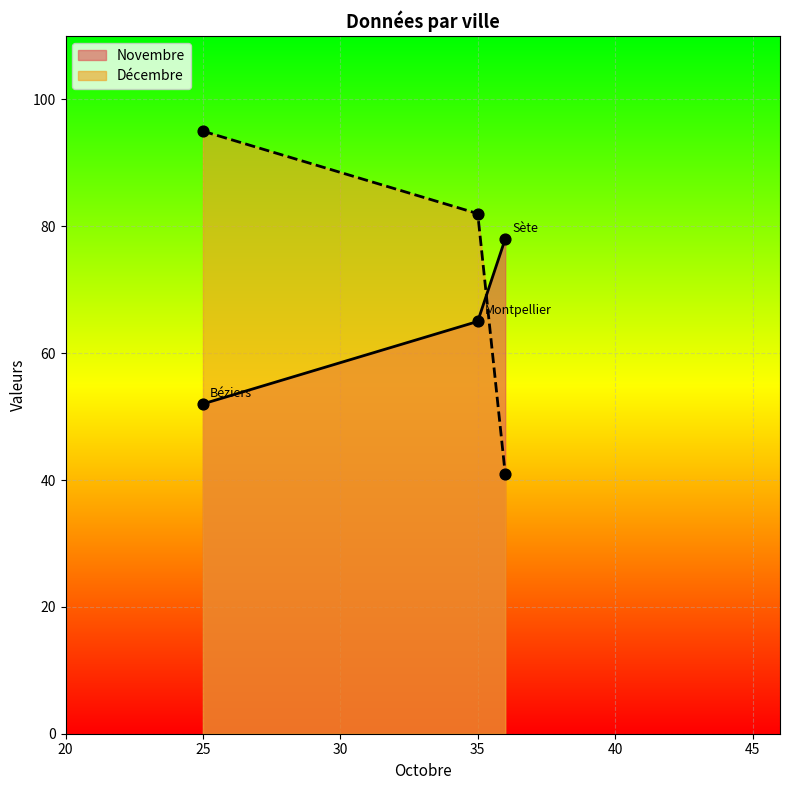

What is the total value across all series at 25?

147